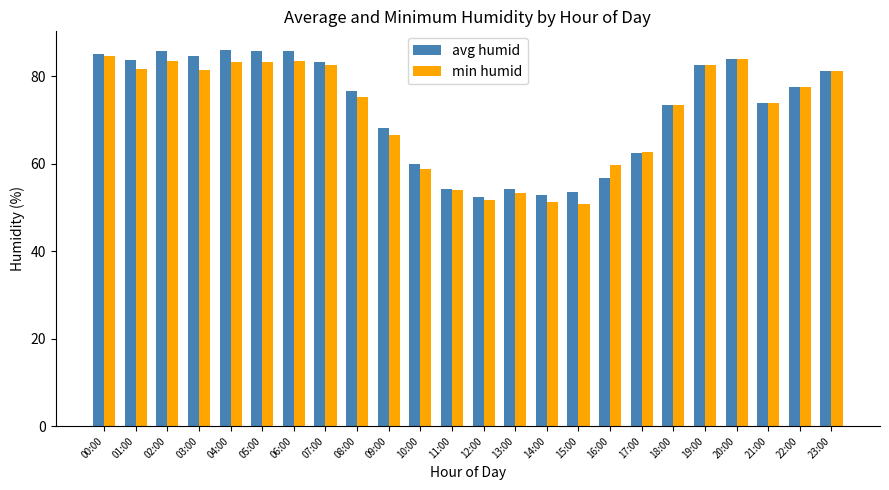

How many categories are shown in the chart?

24